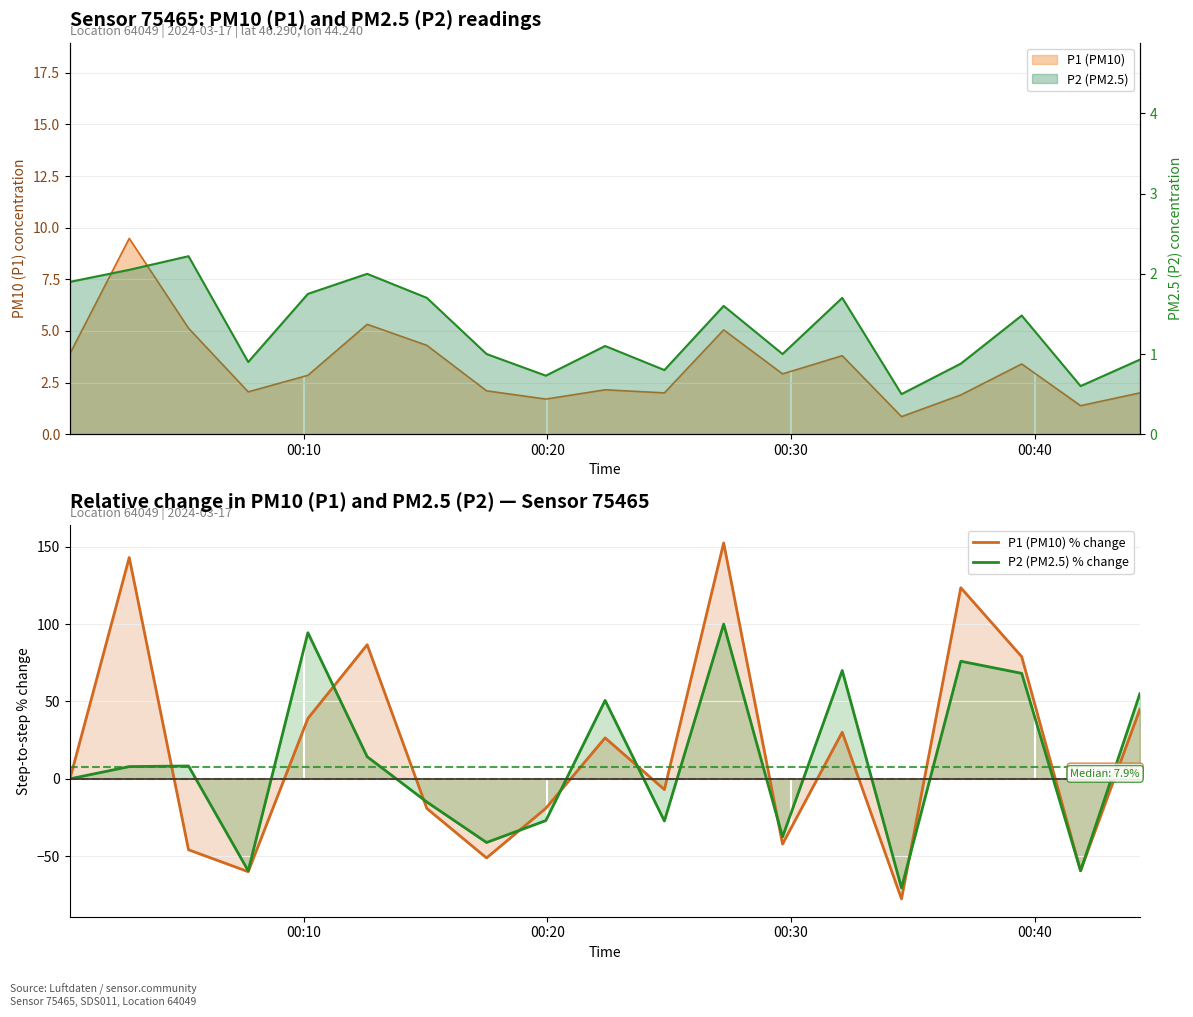

Which series ends up on top after the final intersection of P2 (PM2.5) and P2 (PM2.5) % change?

P2 (PM2.5) % change